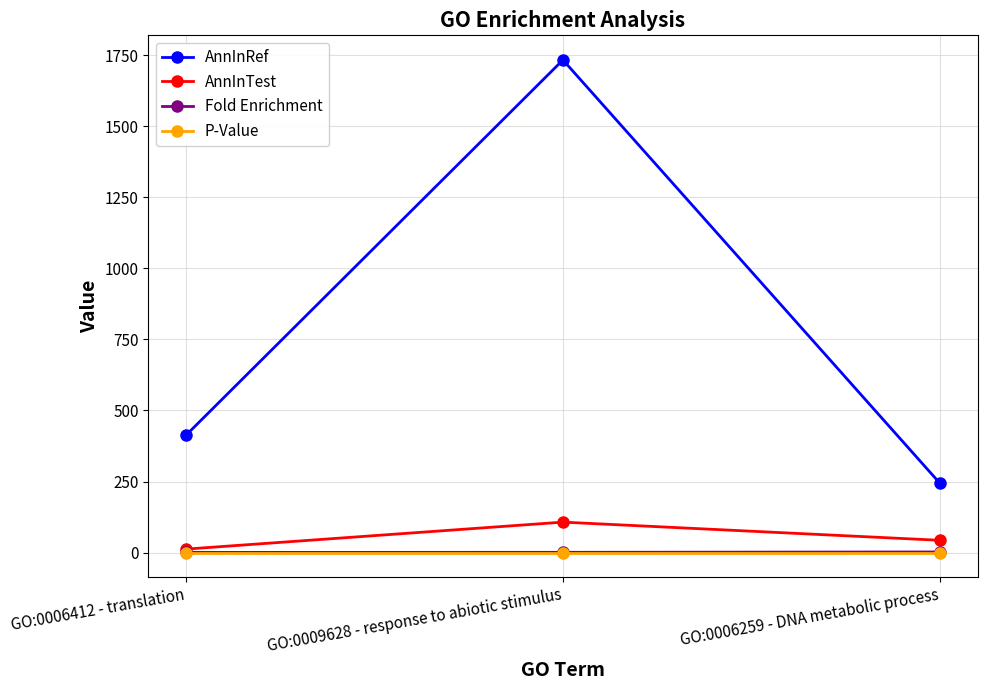

How many data points does each series have?

3